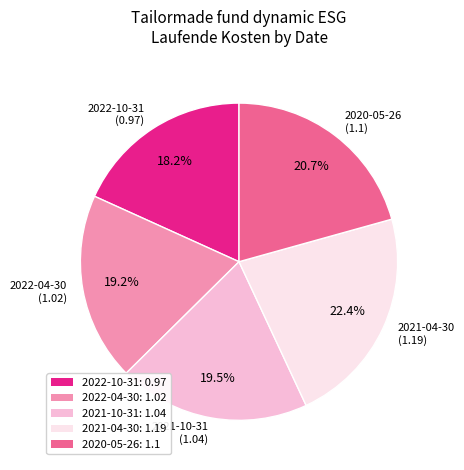

To the nearest percent, what is the average slice percentage?

20%